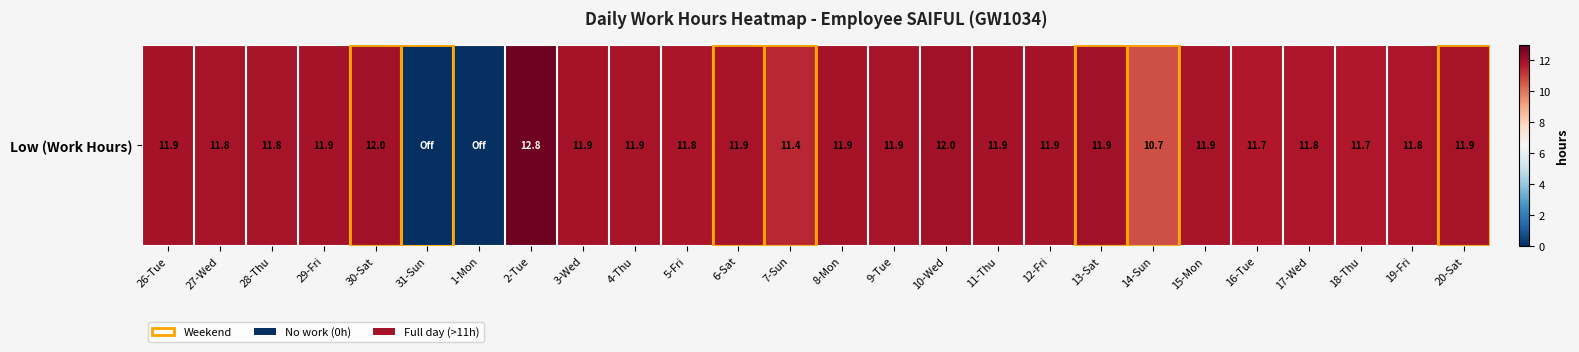

What is the difference between the second highest and minimum values?

12.0